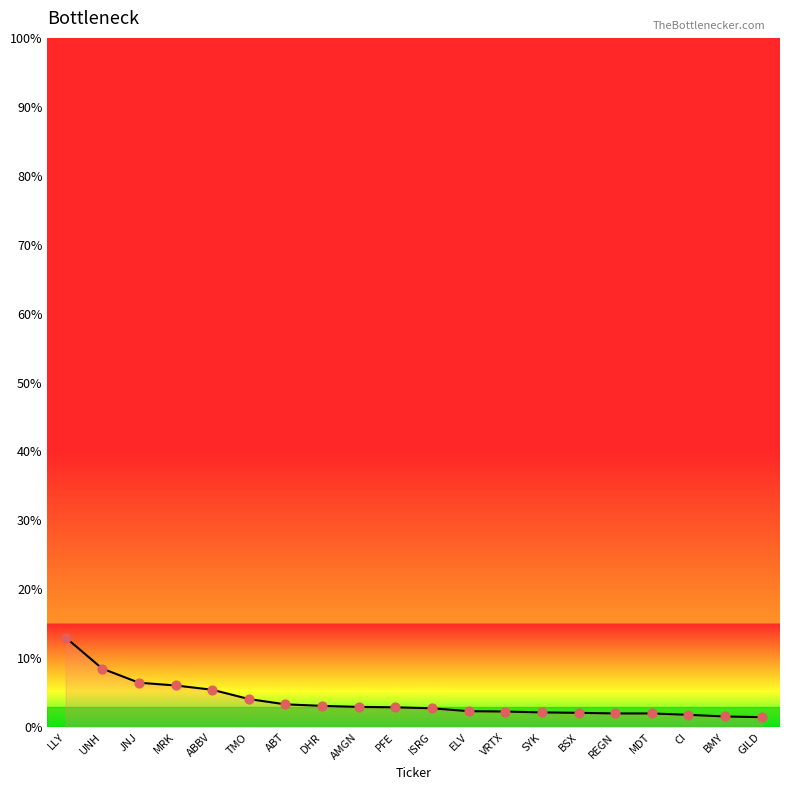

Approximately how many times larger is the value at BMY compared to BSX?

0.7